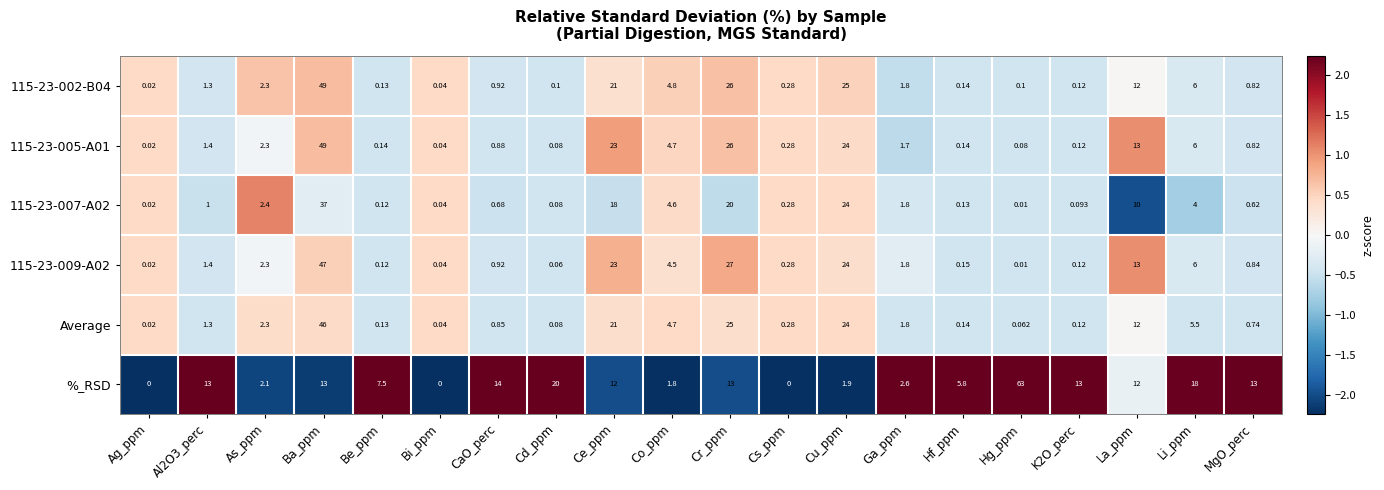

At which label does 115-23-009-A02 reach its peak?

Ba_ppm